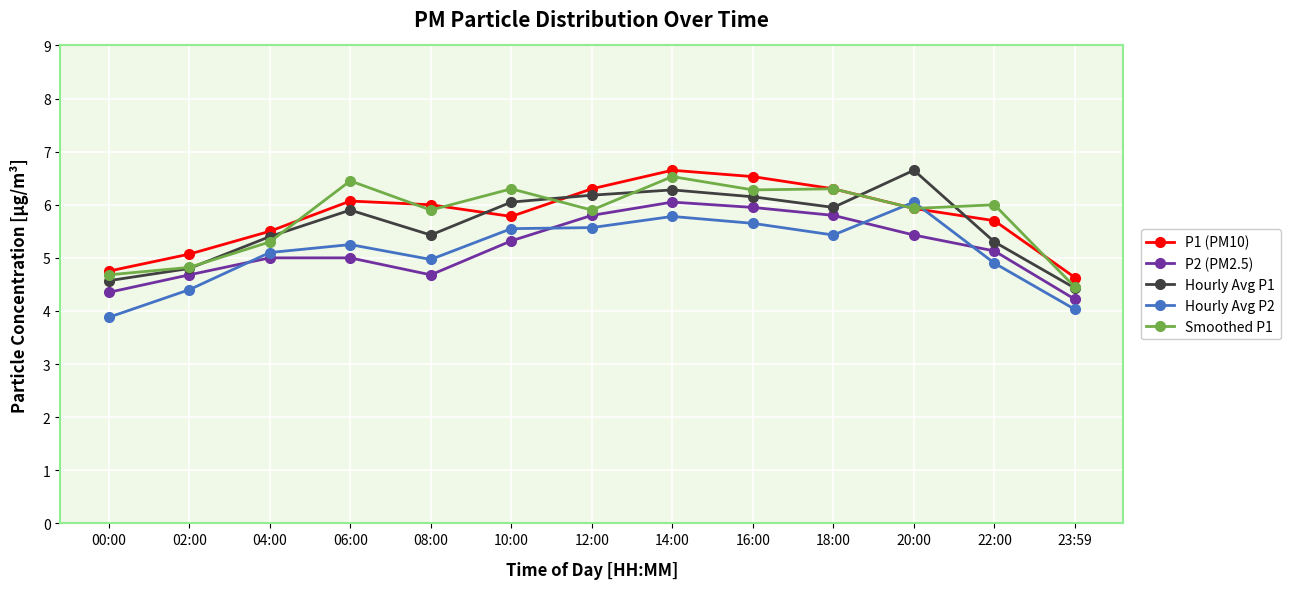

Is the value of P1 (PM10) at 10:00 greater than the value of P2 (PM2.5) at 06:00?

Yes